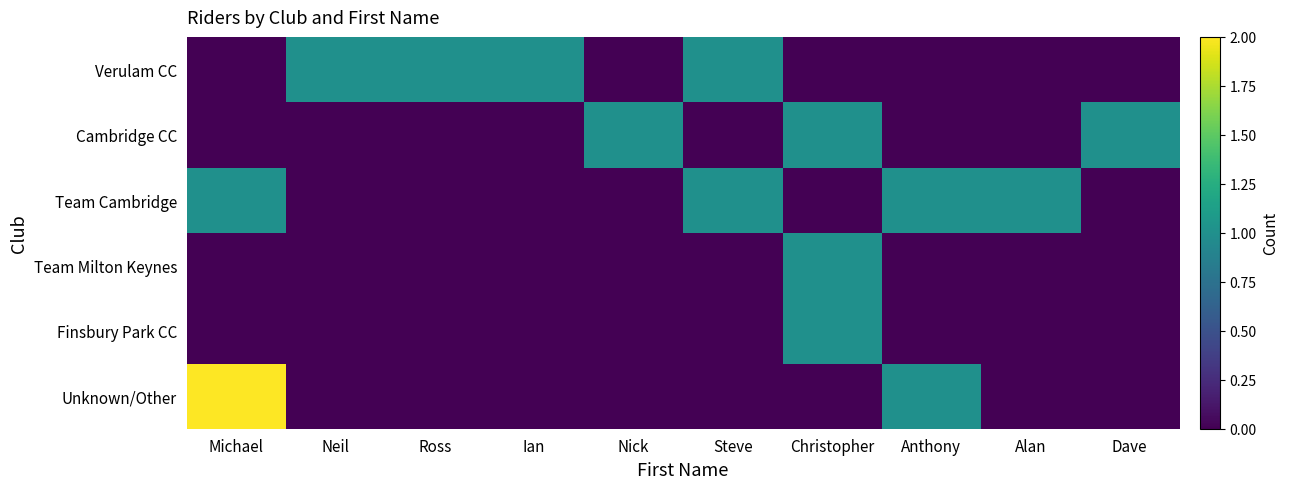

What is the spread (max minus min) of values at Alan?

1